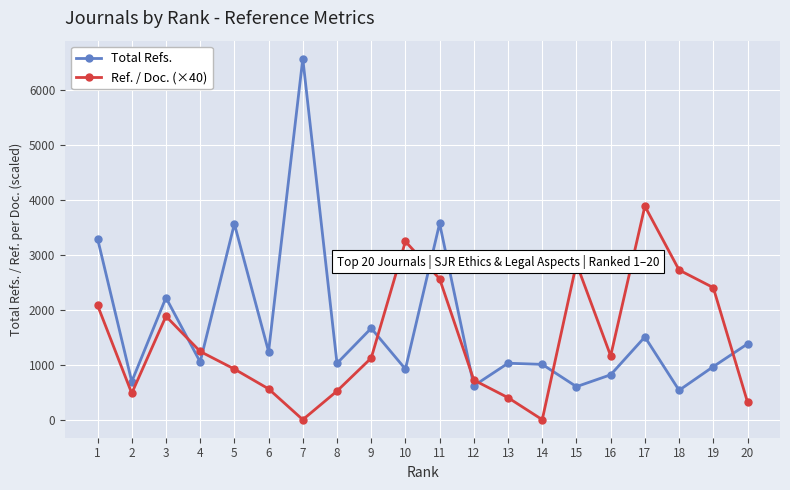

True or false: Ref. / Doc. (×40) has more than 2 points higher than both neighbors.

True